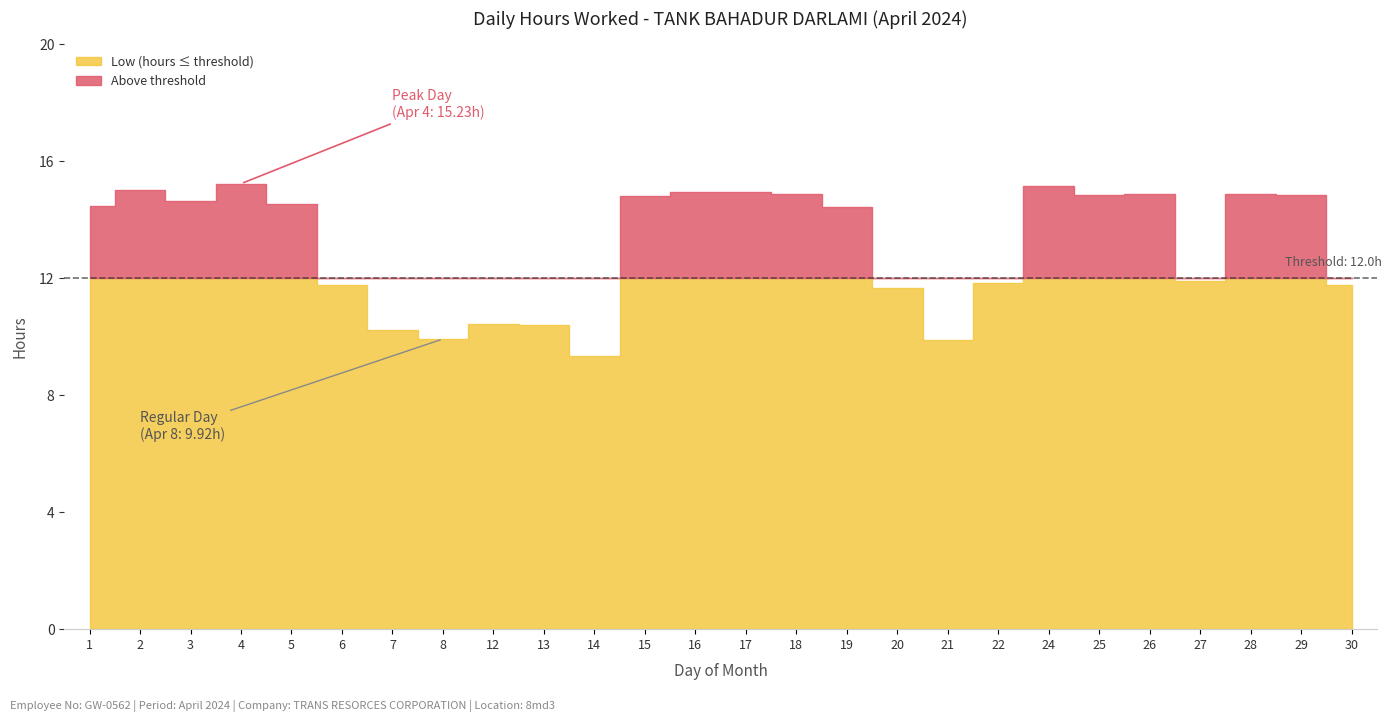

True or false: Low (hours worked) and Overtime (hours) cross at least once.

False